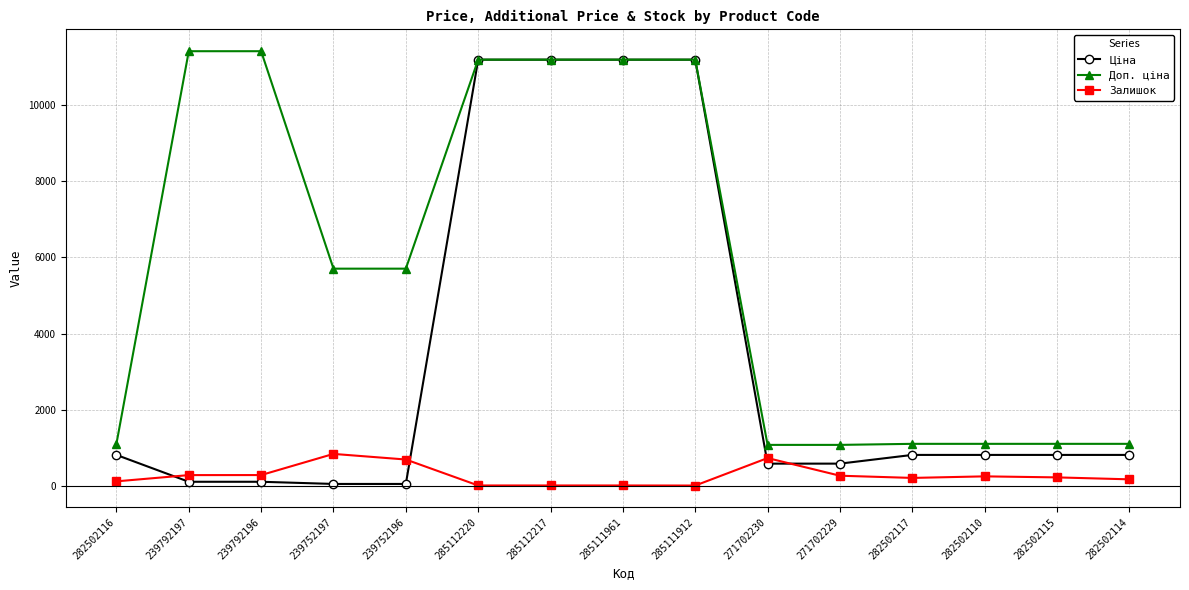

Which series has the widest spread of values?

Ціна